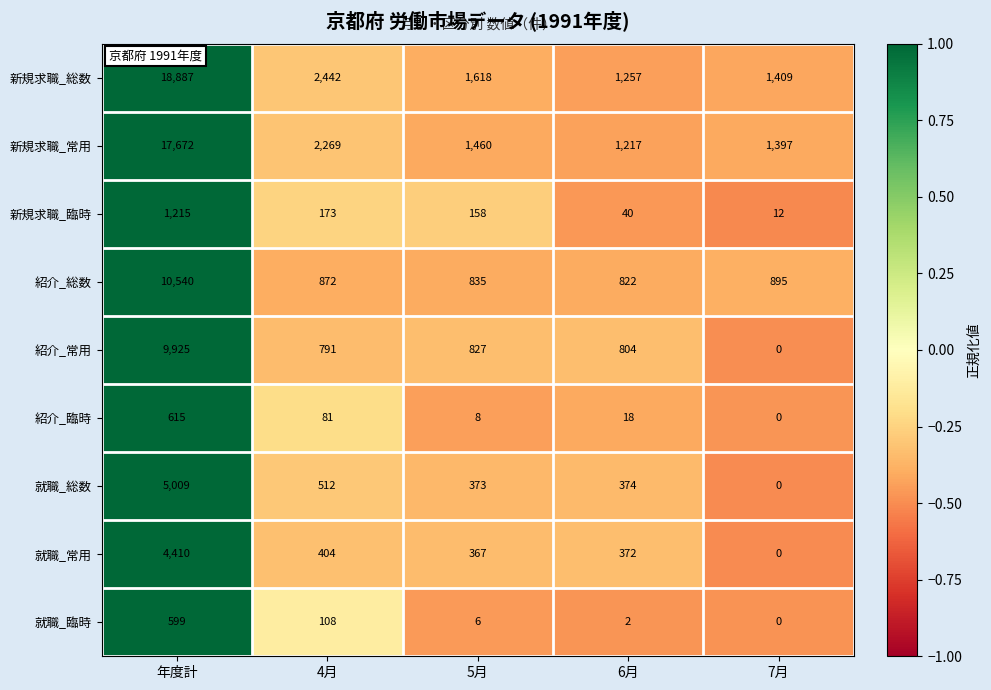

What is the minimum value shown in the chart?

0